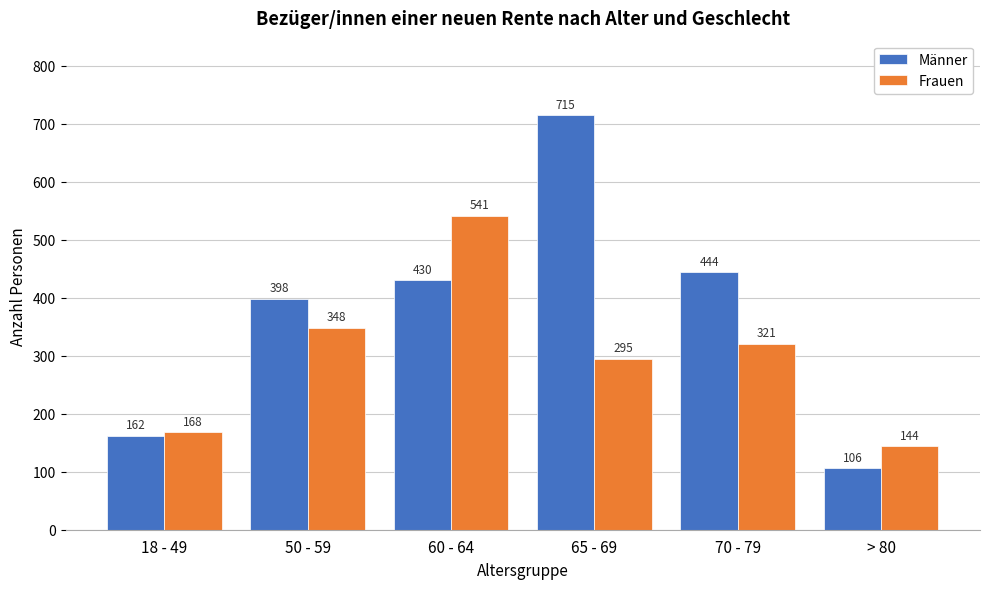

Reading right to left, extract all data points from this chart.

Männer: > 80=106	70 - 79=444	65 - 69=715	60 - 64=430	50 - 59=398	18 - 49=162
Frauen: > 80=144	70 - 79=321	65 - 69=295	60 - 64=541	50 - 59=348	18 - 49=168